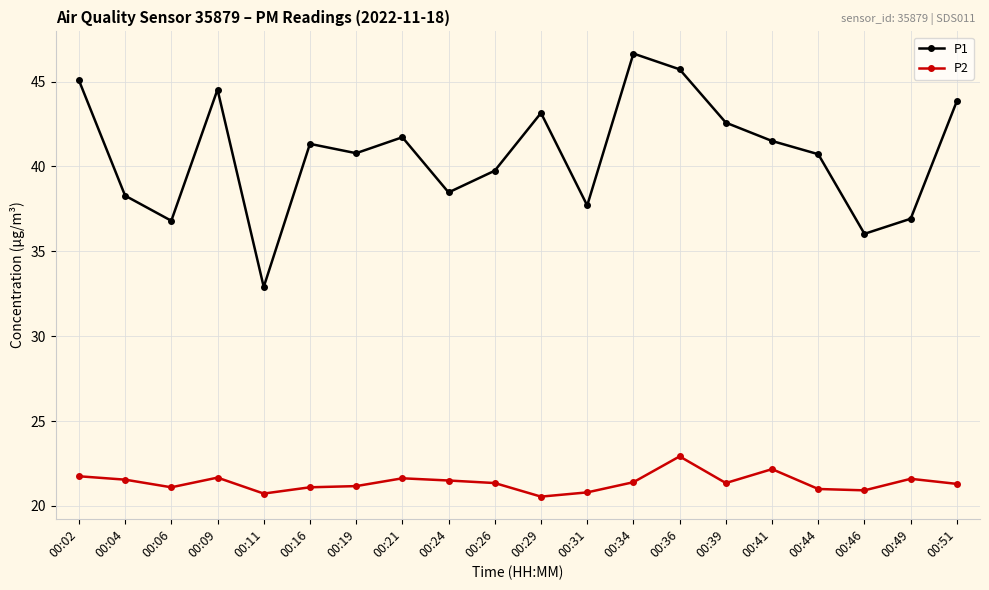

The value of P2 at 00:36 is 22.9. True or false?

True